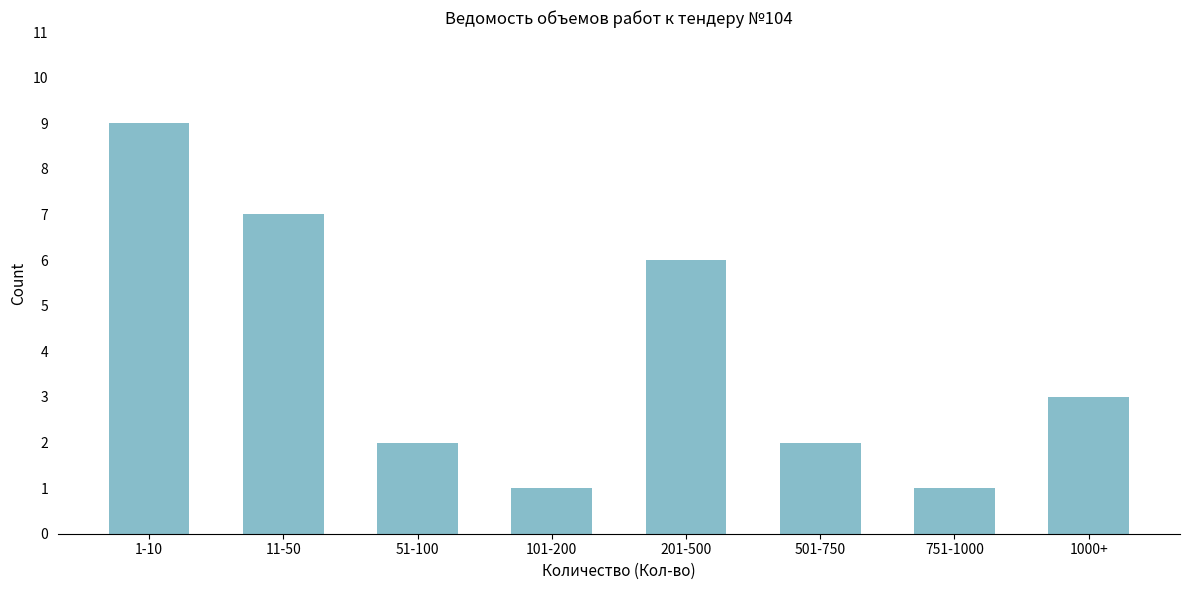

Reading left to right, transcribe all the data shown in this chart.

1-10=9	11-50=7	51-100=2	101-200=1	201-500=6	501-750=2	751-1000=1	1000+=3